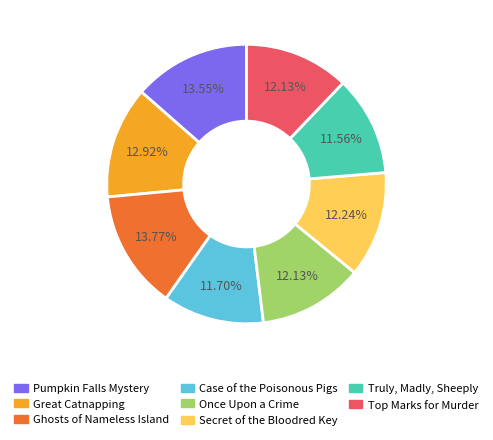

How much of the chart is everything except Great Catnapping?

87.1%